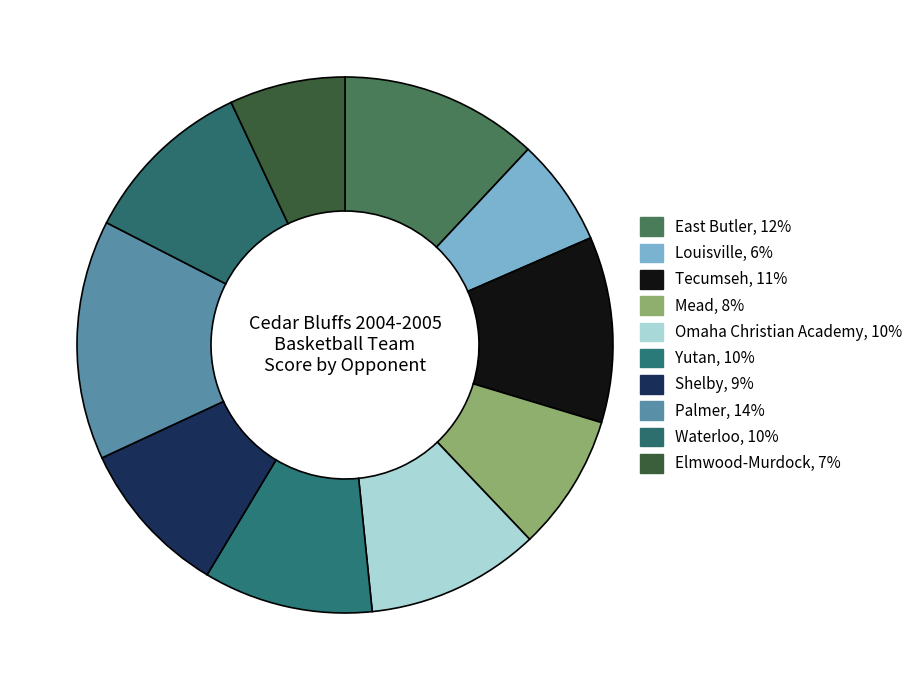

Is the sum of Mead and Waterloo greater than half?

No